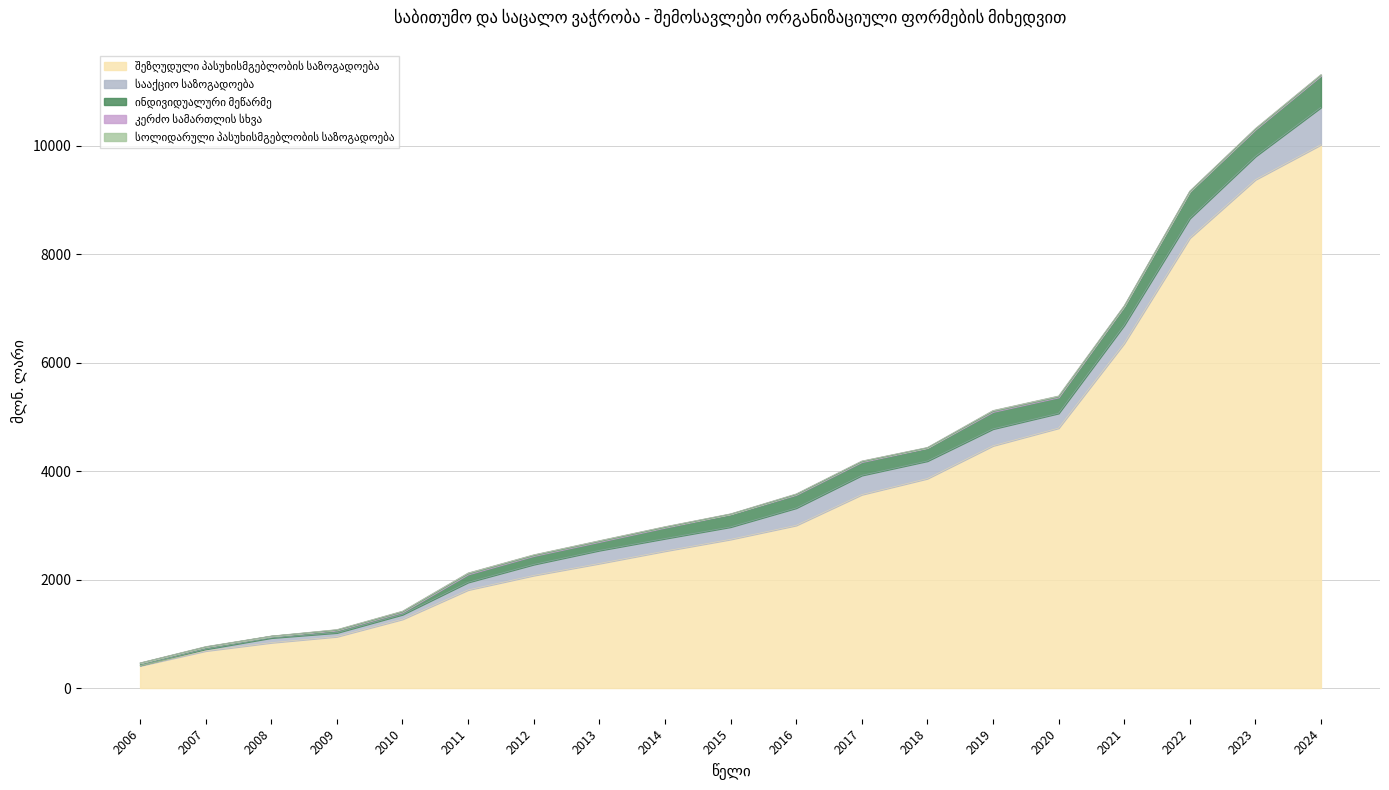

How many lines are shown in the chart?

5